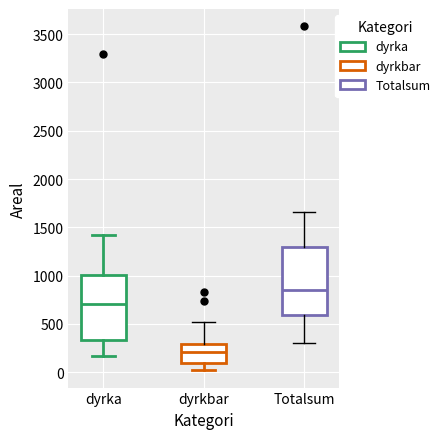

Reading left to right, read every box against the y-axis: the position of its median line, the range the box covers, and the ends of its whiskers. The values are not printed on the chart, so give them approximately, as read against the axis.

dyrka: median 700, box 350 to 1000, whiskers 150 to 1400
dyrkbar: median 200, box 100 to 300, whiskers 0 to 500
Totalsum: median 850, box 600 to 1300, whiskers 300 to 1650